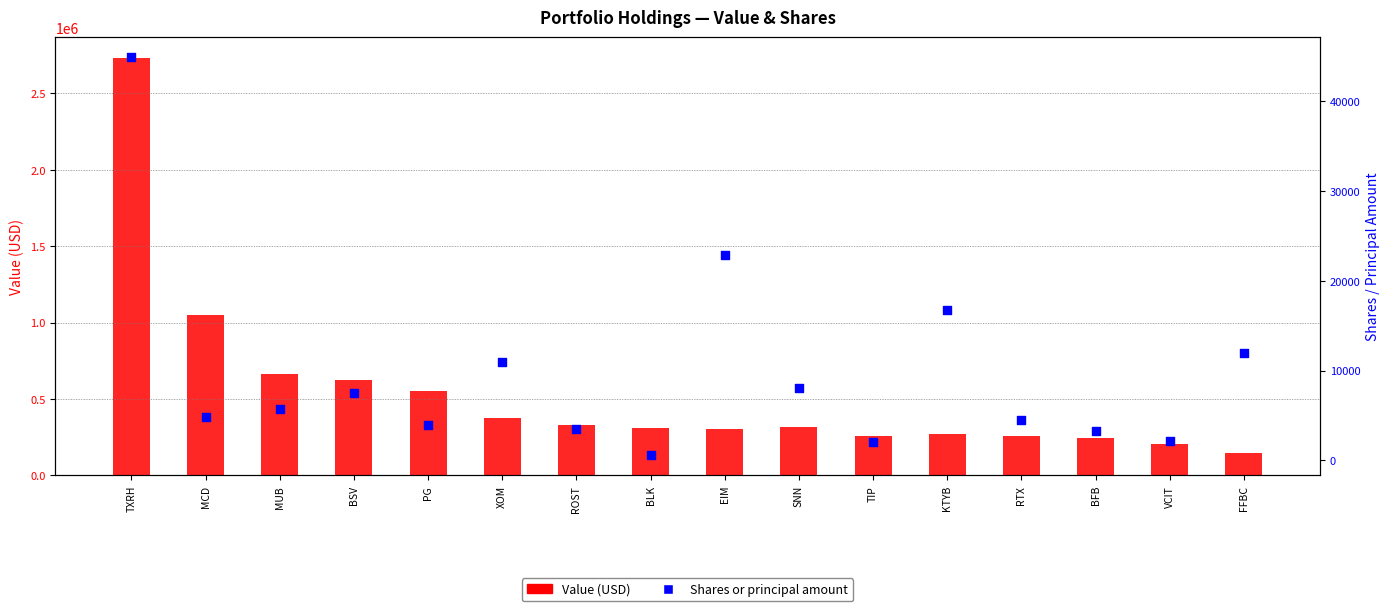

Which series has the widest spread of Y values?

Value (USD)